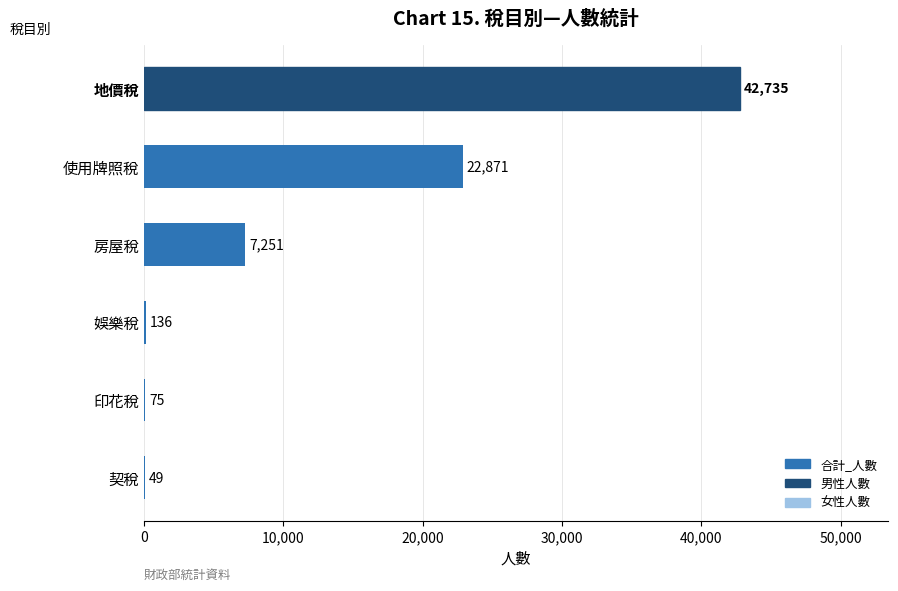

Count the number of categories in the chart.

6